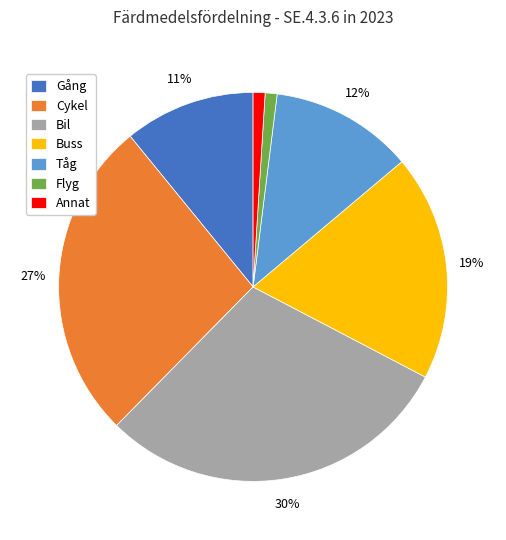

How many slices are in this pie chart?

7